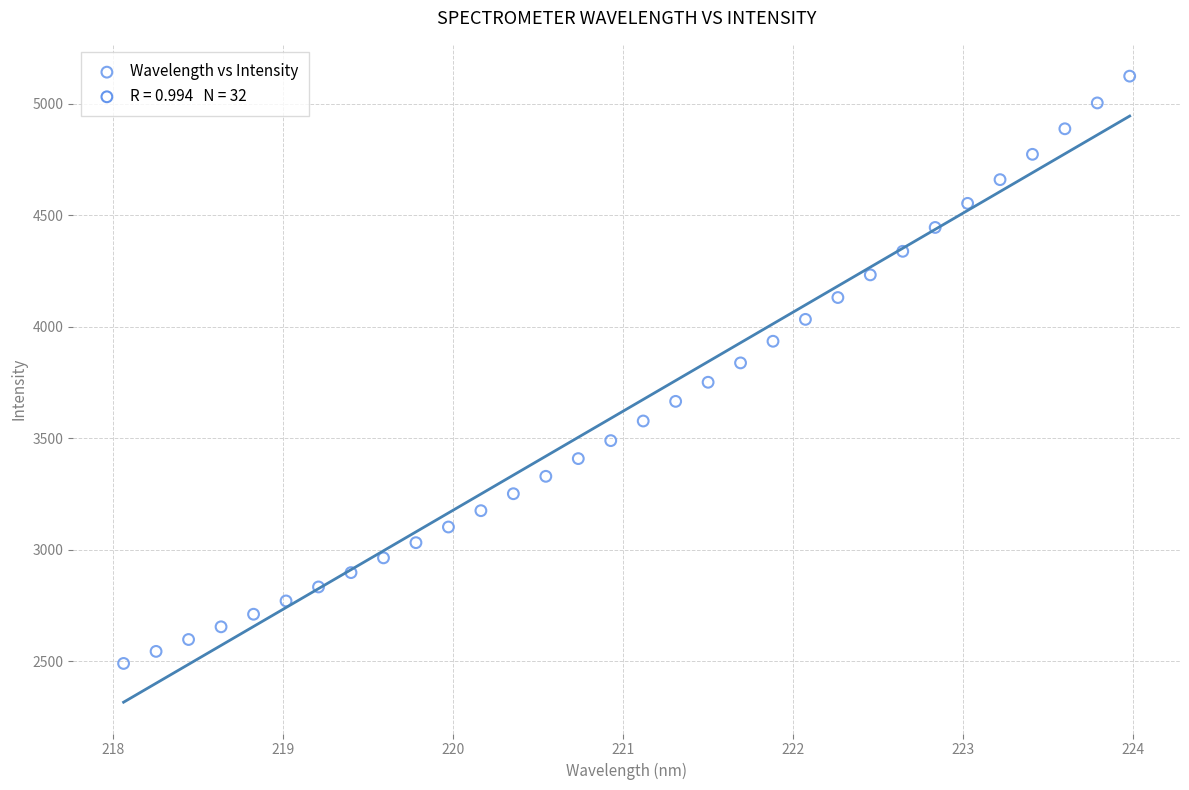

What is the range of X values (max minus min)?

5.9